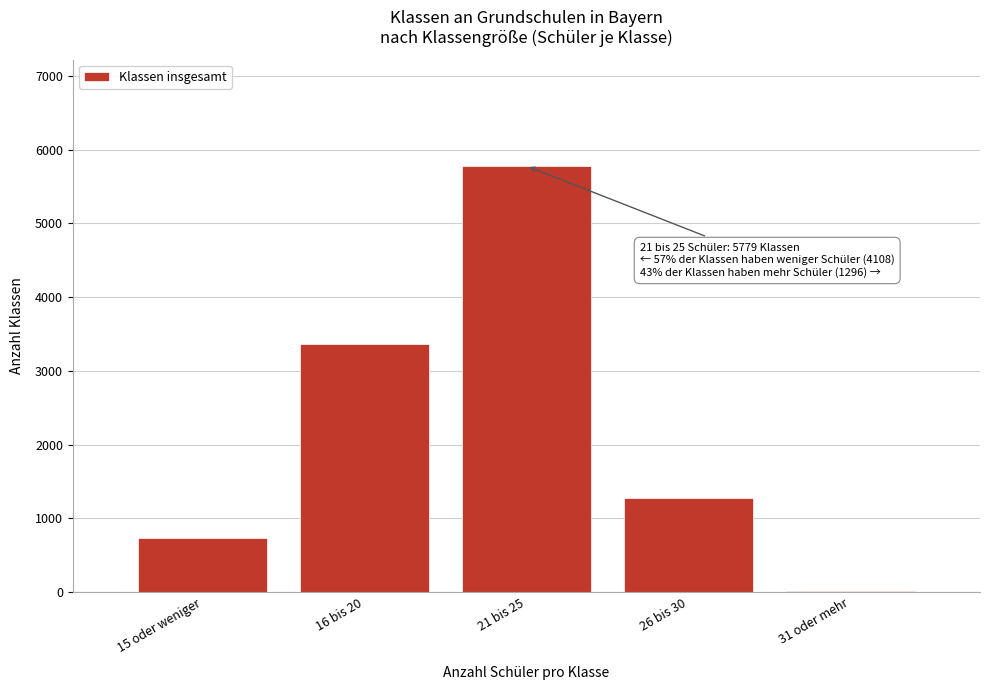

Reading left to right, transcribe all the data shown in this chart.

15 oder weniger=736	16 bis 20=3372	21 bis 25=5779	26 bis 30=1275	31 oder mehr=21